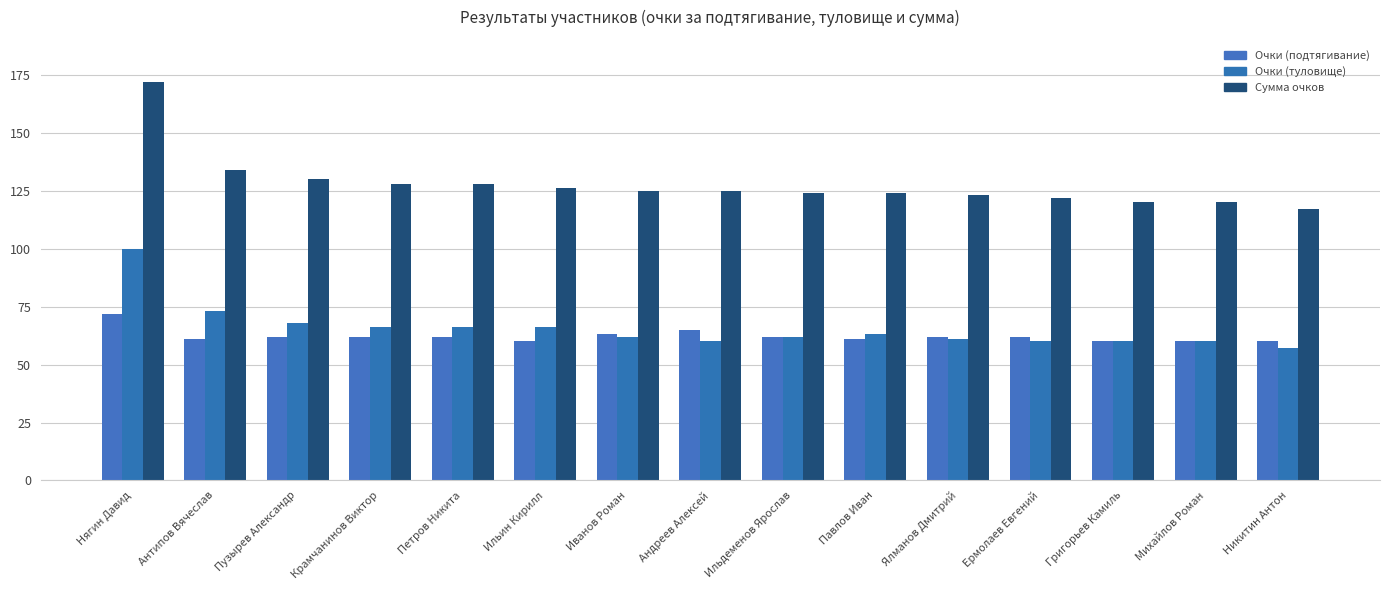

What are all the series names shown in the legend?

Очки (подтягивание), Очки (туловище), Сумма очков